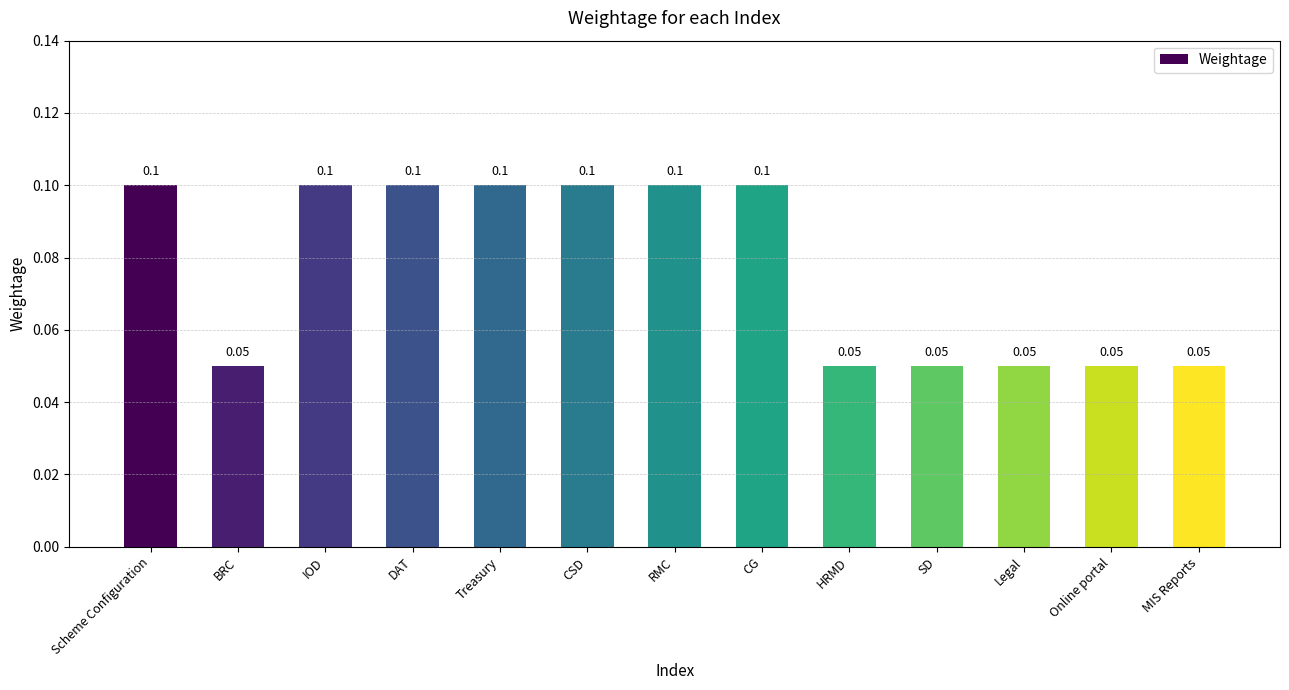

True or false: the data shows 0.2 at CSD.

False